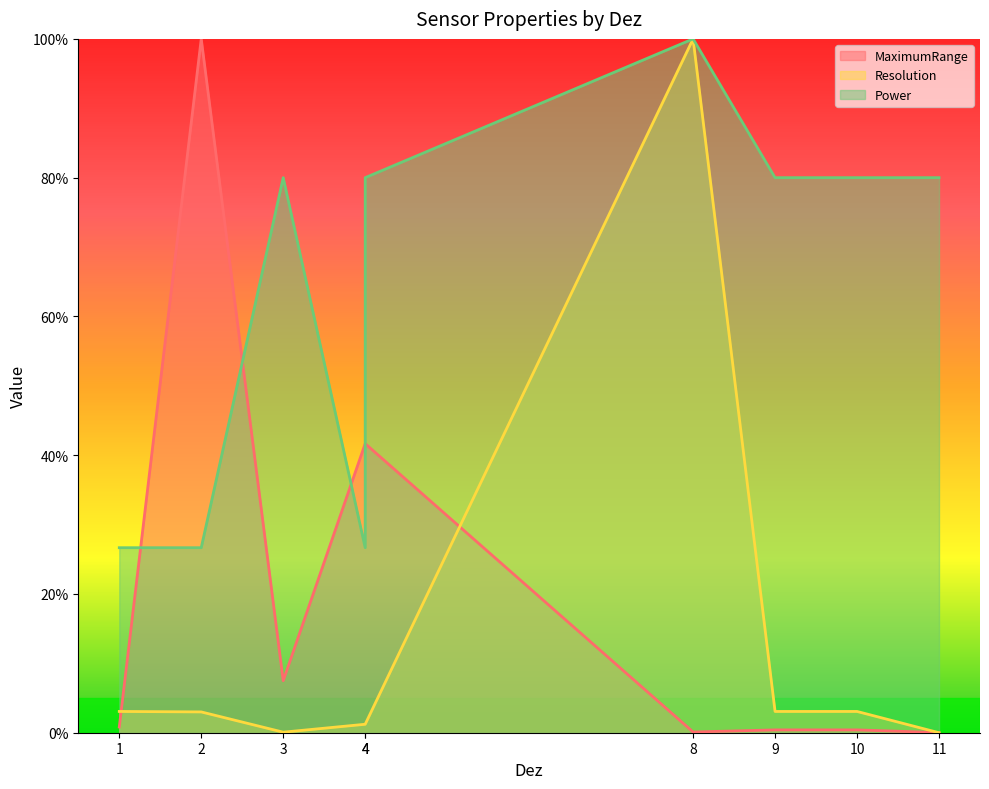

Reading left to right, what are all the values shown in this chart?

MaximumRange: 0.8	100.0	7.5	41.7	41.7	0.1	0.4	0.4	0.0
Resolution: 3.1	3.0	0.1	1.2	1.2	100.0	3.1	3.1	0.0
Power: 26.7	26.7	80.0	26.7	80.0	100.0	80.0	80.0	80.0